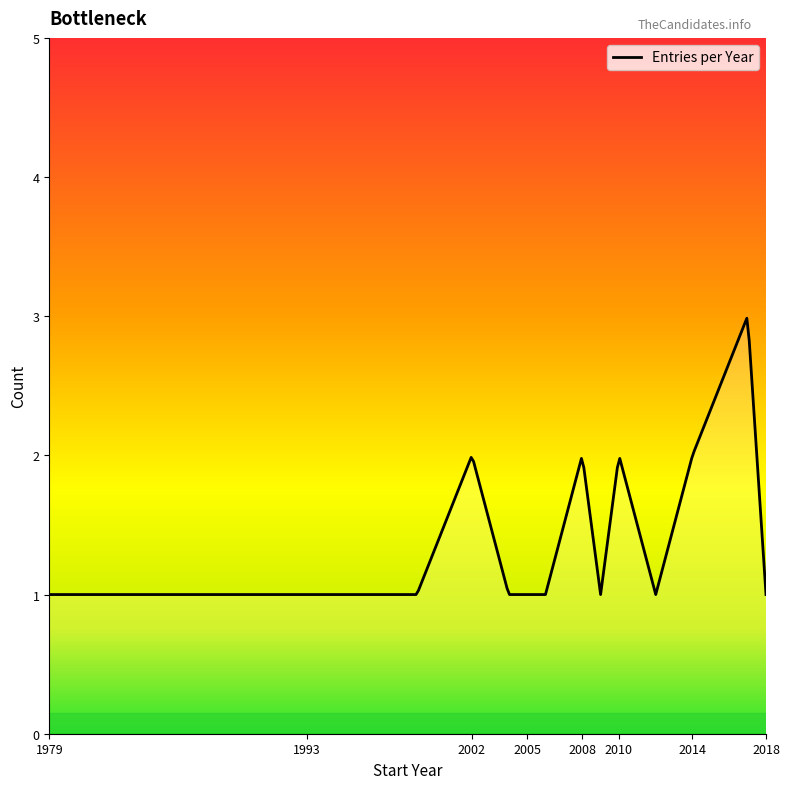

What is the difference between the second highest and second lowest values?

1.9